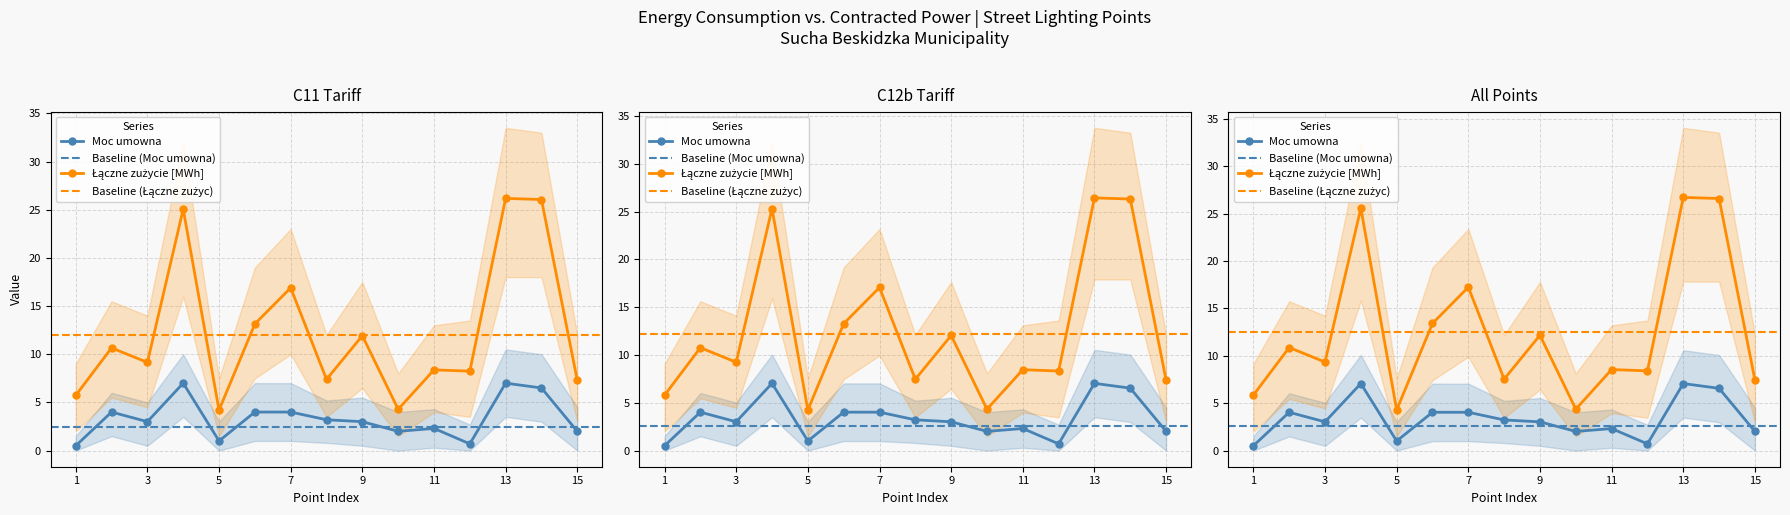

True or false: Łączne zużycie [MWh] and Moc umowna cross at least once.

False